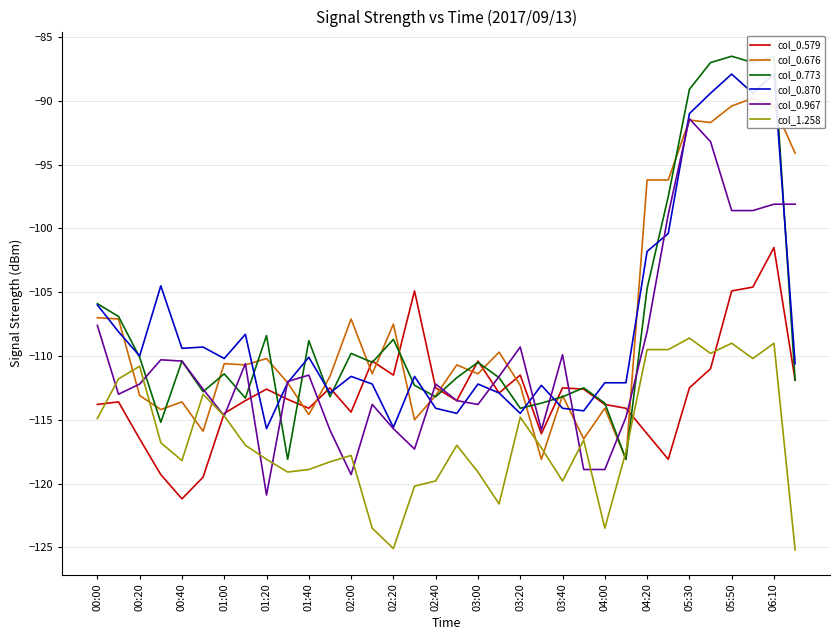

Which series has the largest total across all categories?

col_0.773